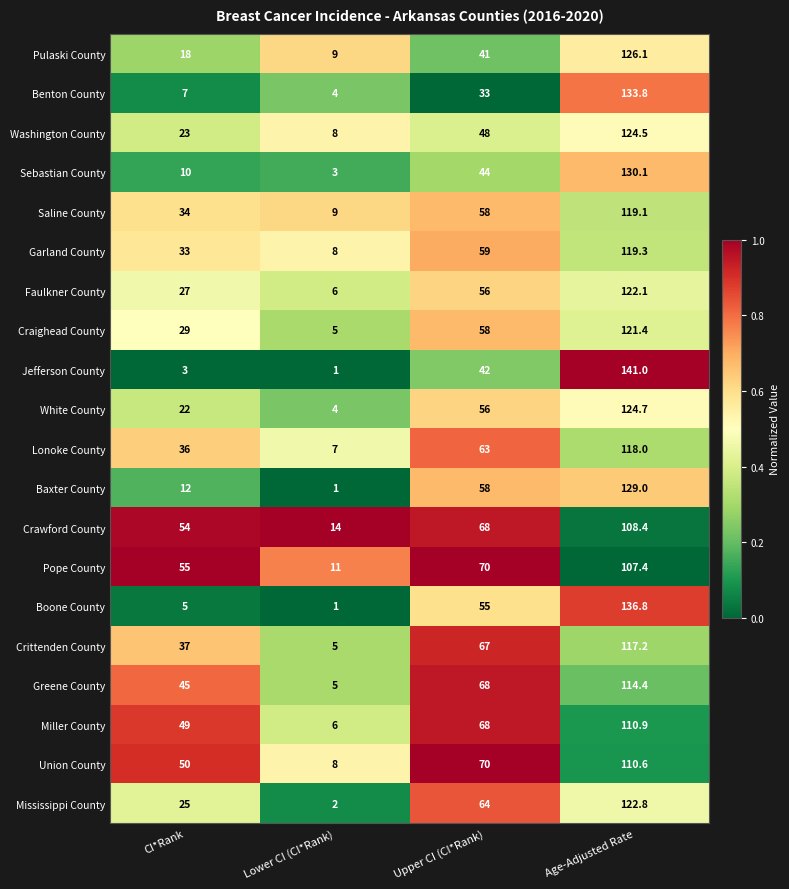

Between CI*Rank and Upper CI (CI*Rank), which series saw the biggest shift?

Boone County